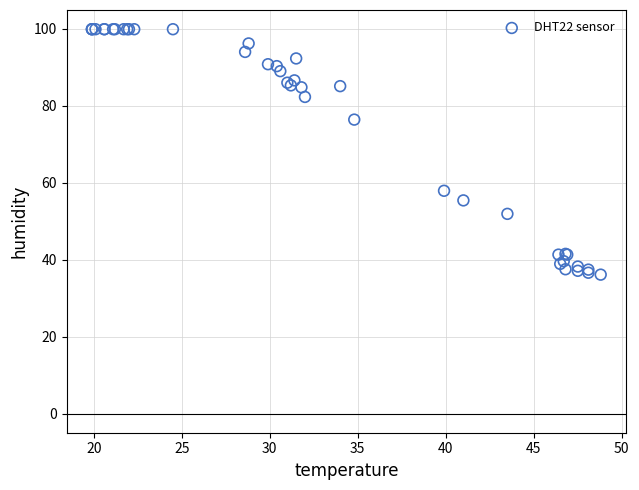

What Y value in the scatter plot is closest to 68?

76.4